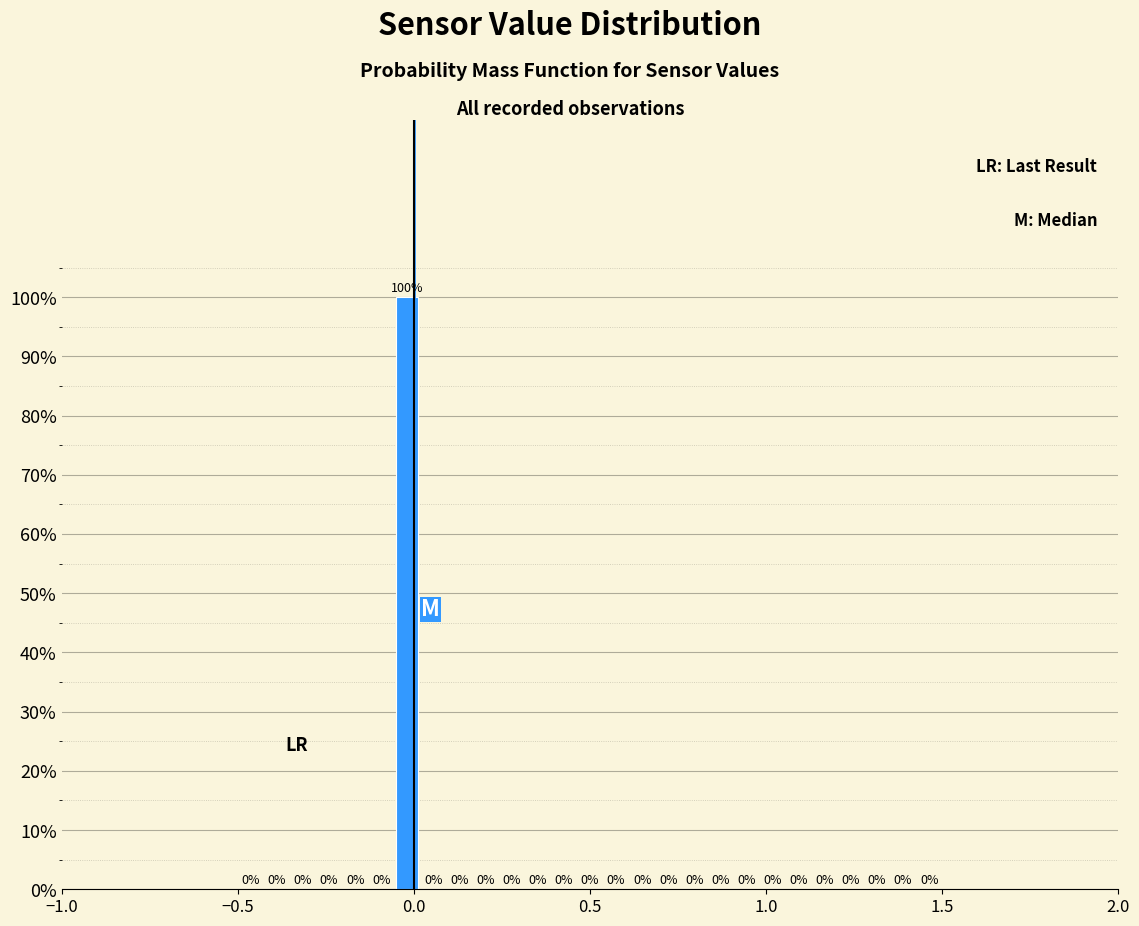

Around what value on the x-axis is the tallest bar? Give the approximate position of its centre, as read against the axis.

0.00